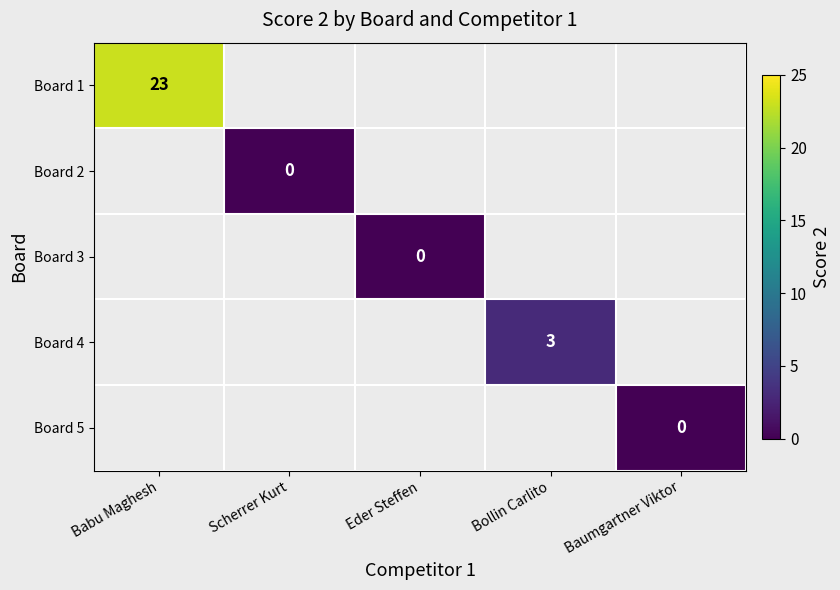

The value of Board 4 at Bollin Carlito is 4. True or false?

False